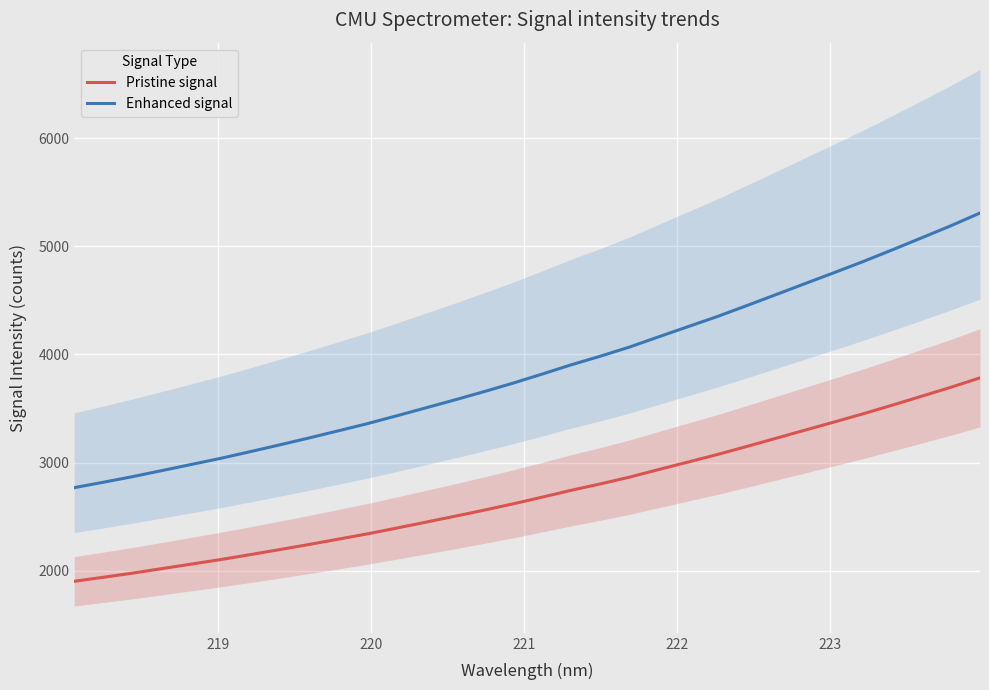

What is the minimum value for Pristine signal?

1902.0